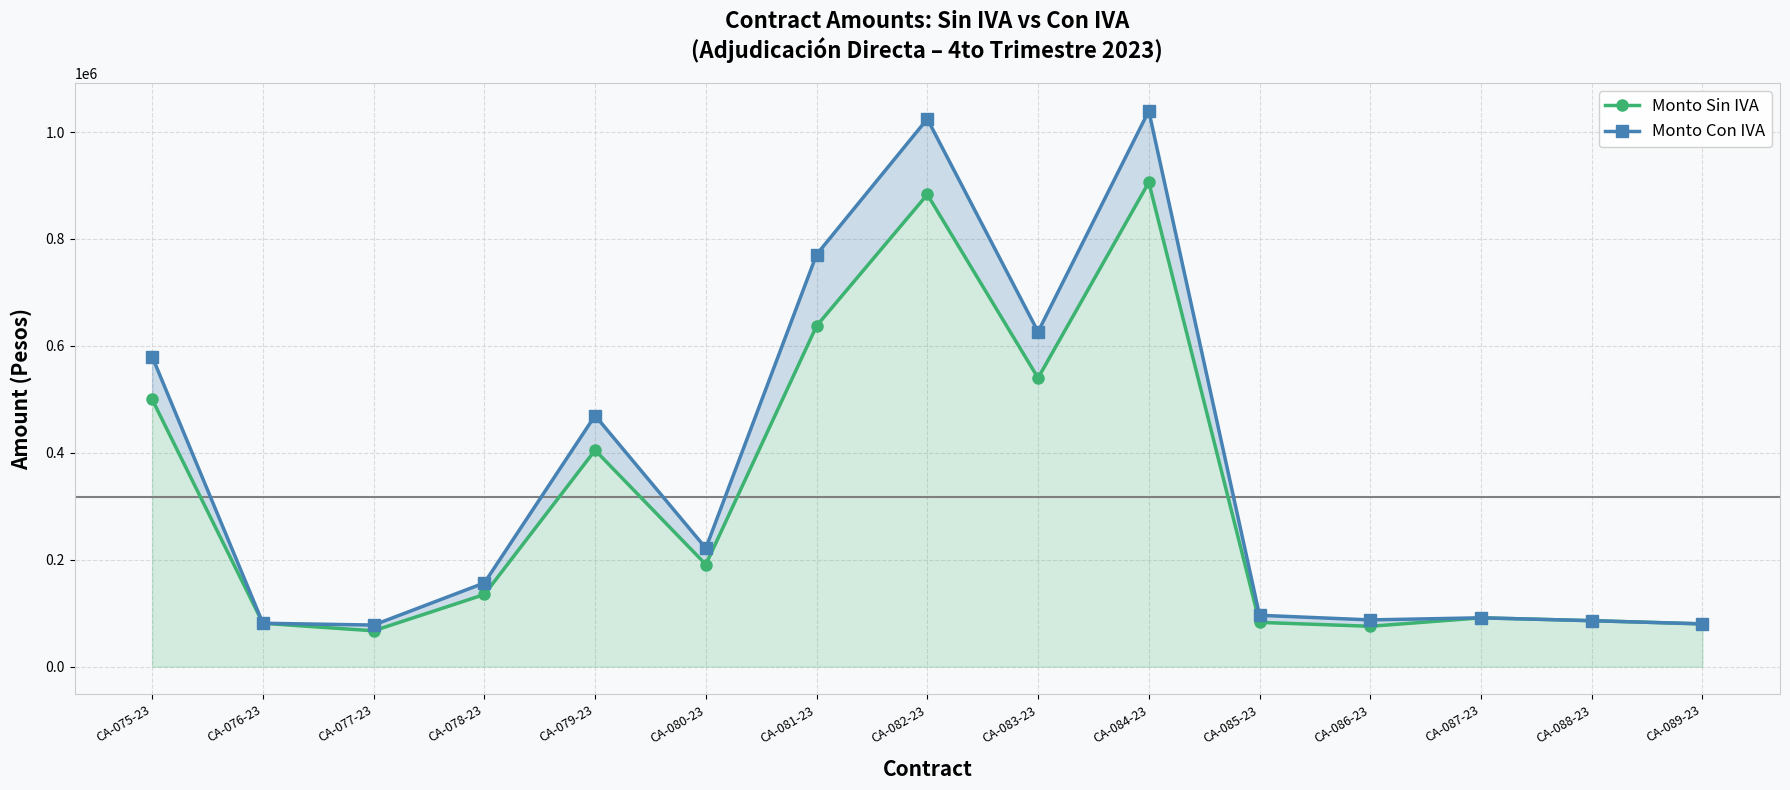

Which series has the largest range (max minus min)?

Monto Con IVA